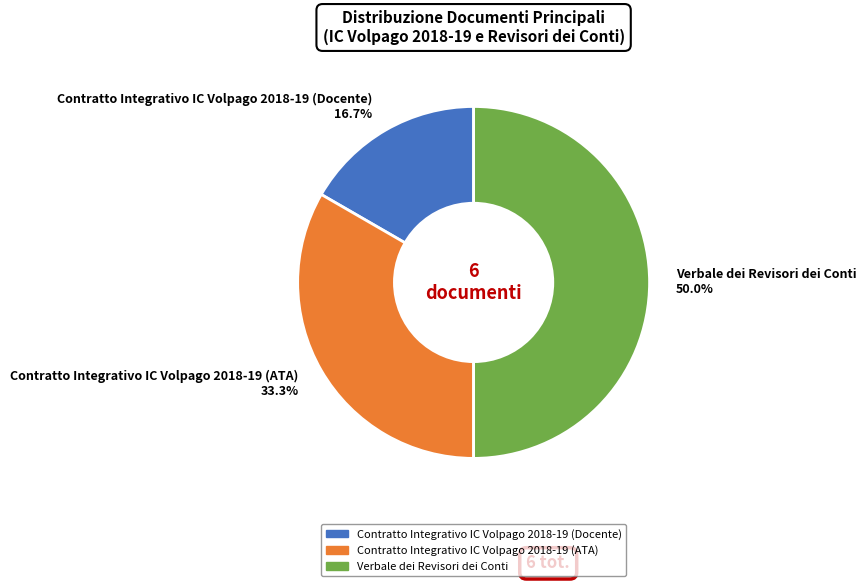

How many slices are in this pie chart?

3